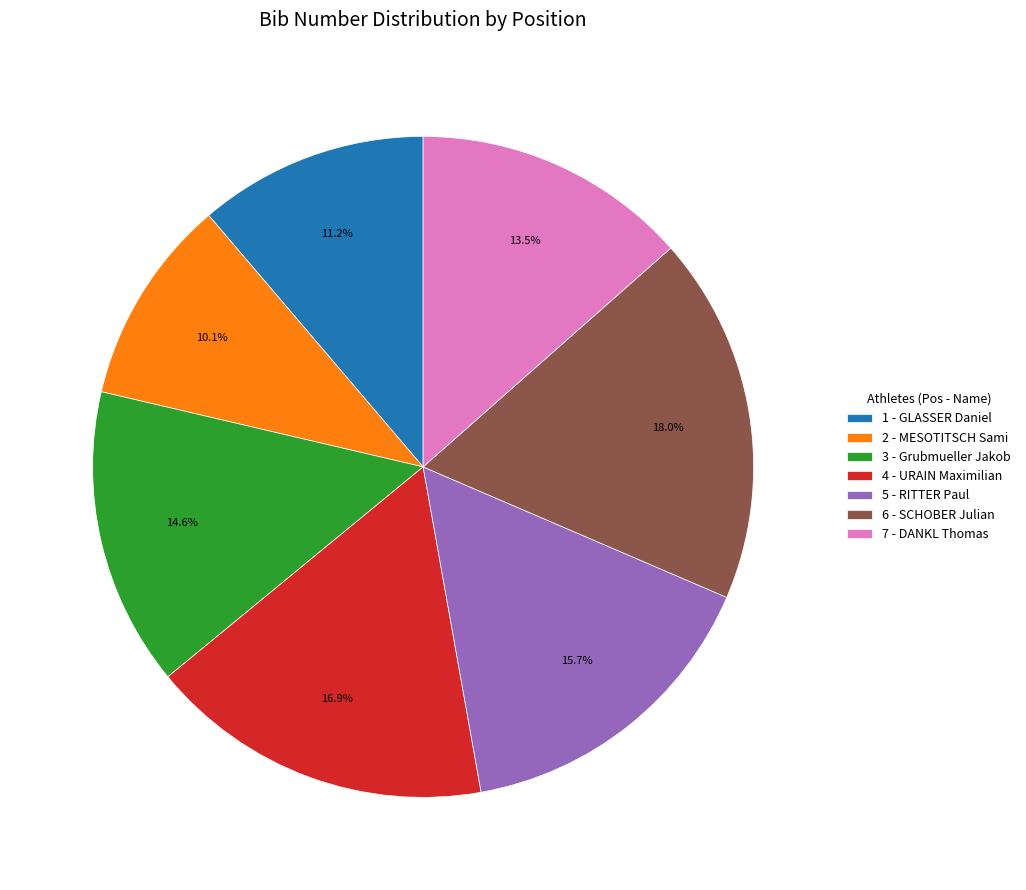

Is 7 - DANKL Thomas the majority of the pie?

No